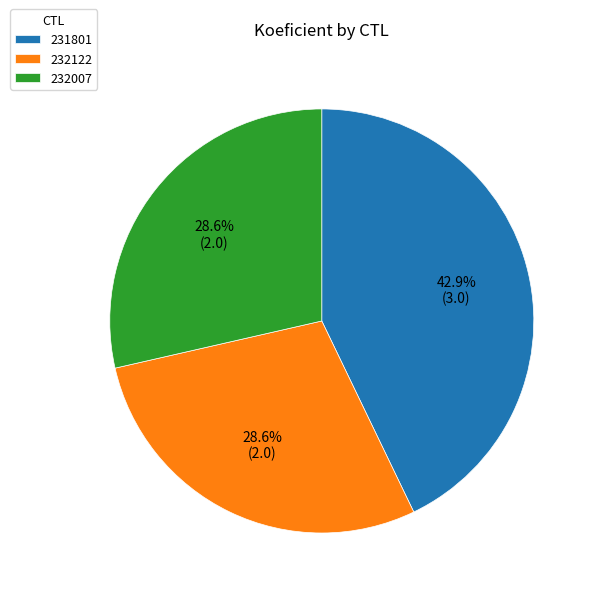

Which category has the biggest portion of the pie?

231801